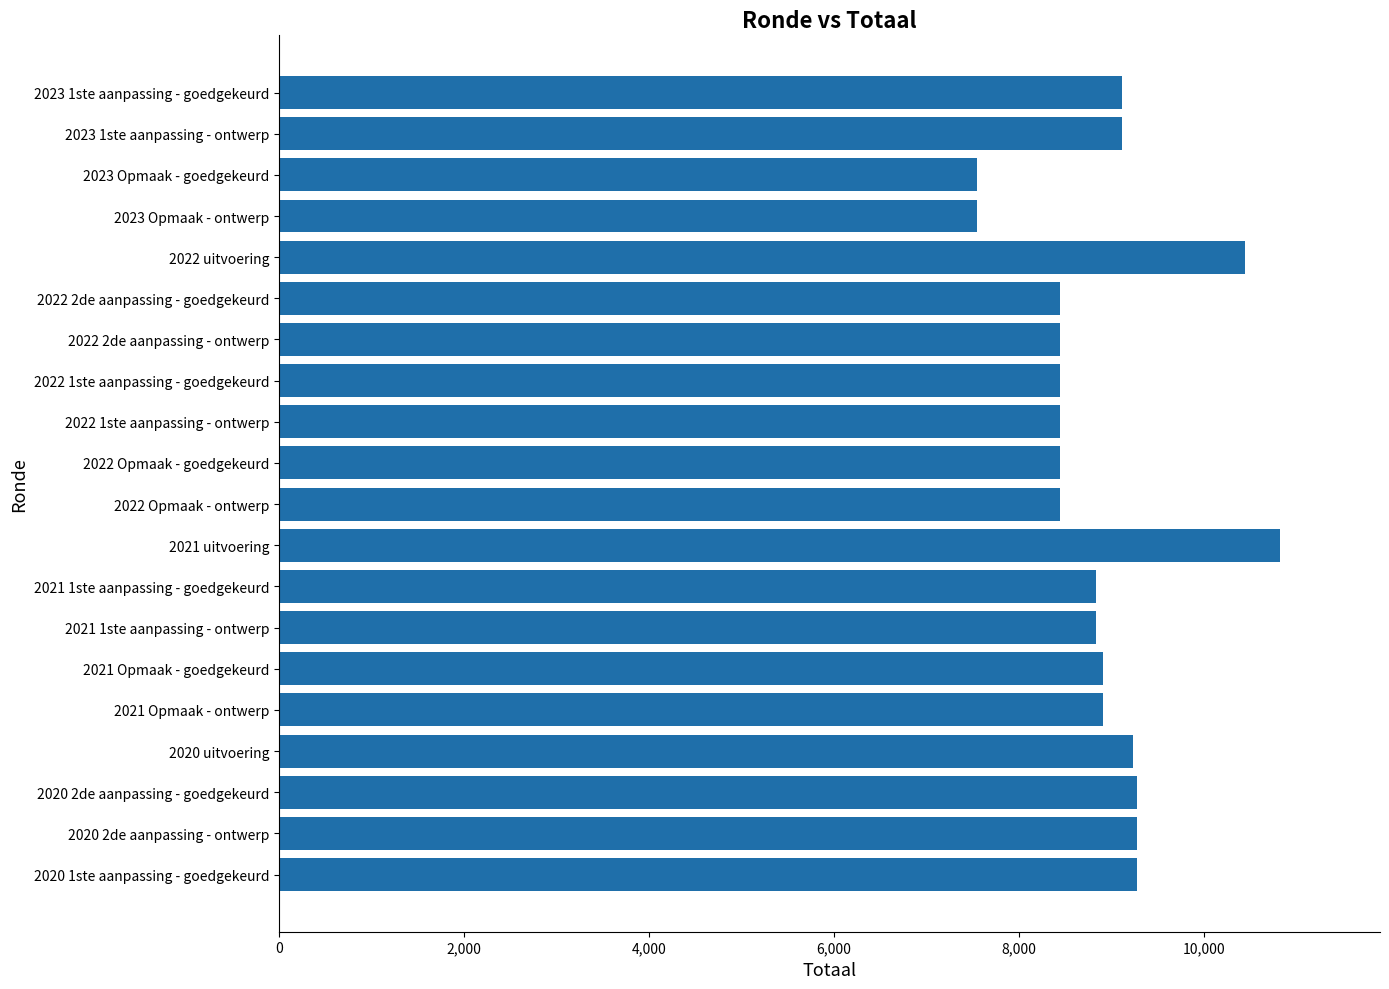

What is the average value?

8892